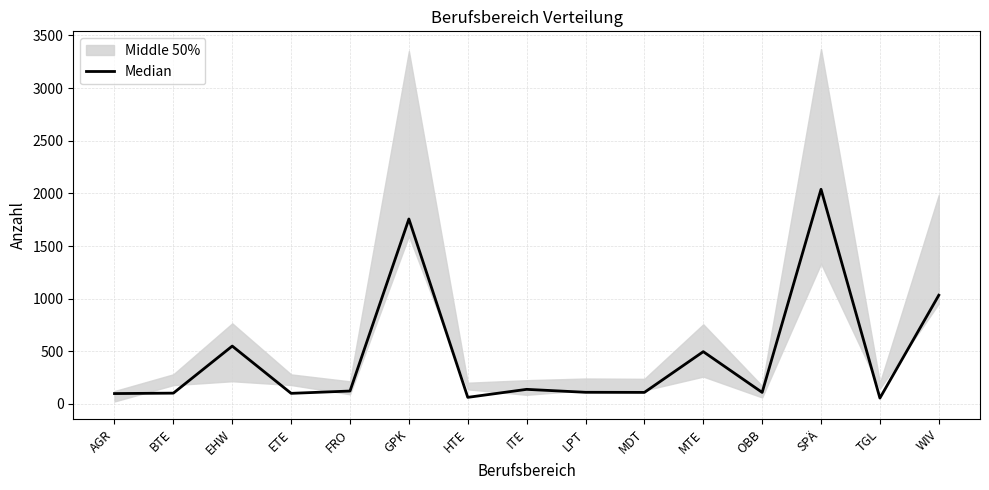

Rank the categories by value from highest to lowest.

SPÄ, GPK, WIV, EHW, MTE, ITE, FRO, LPT, MDT, OBB, BTE, ETE, AGR, HTE, TGL